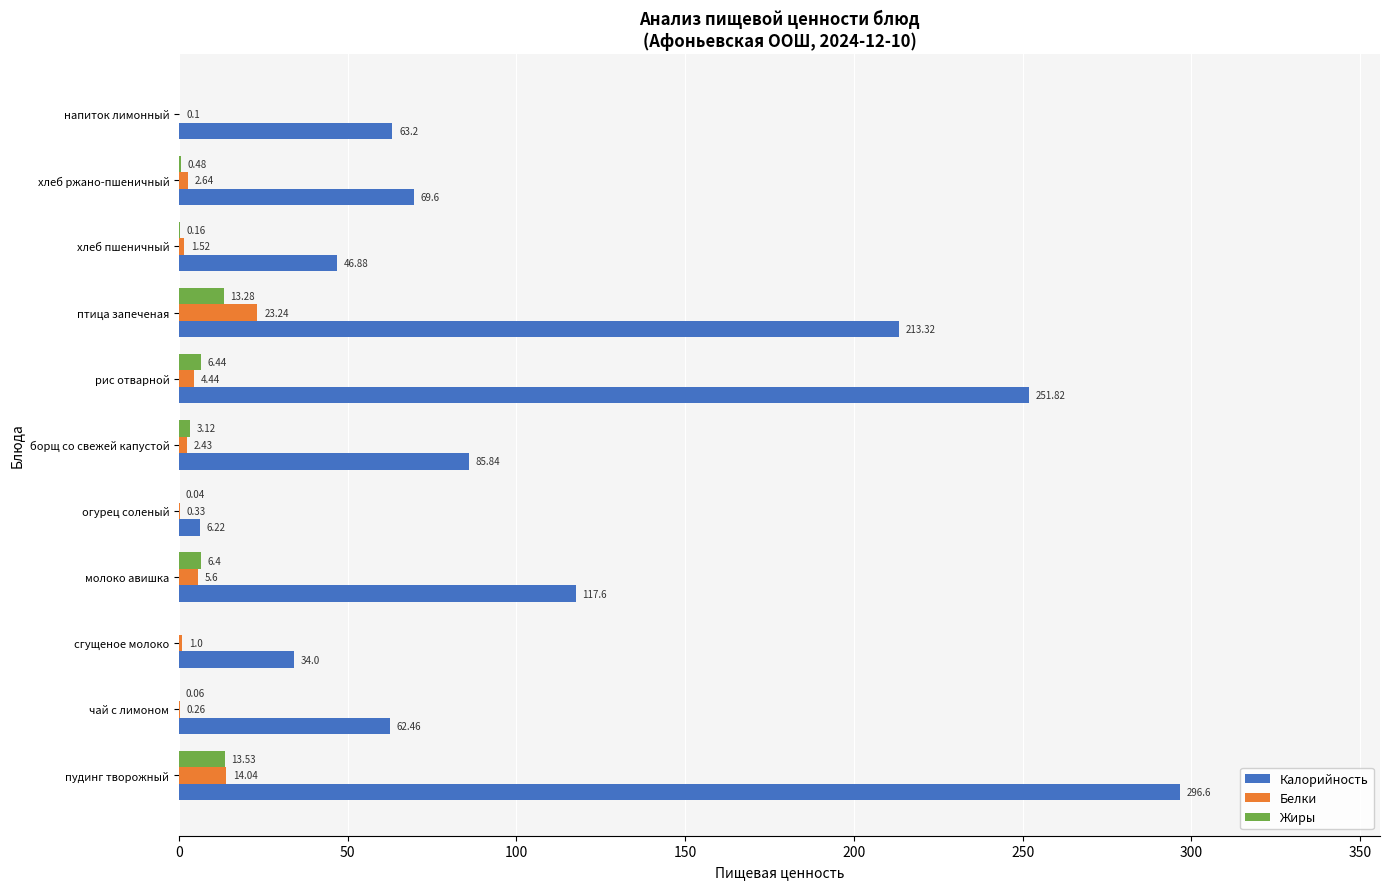

Where is Жиры nearest to the value 6?

молоко авишка